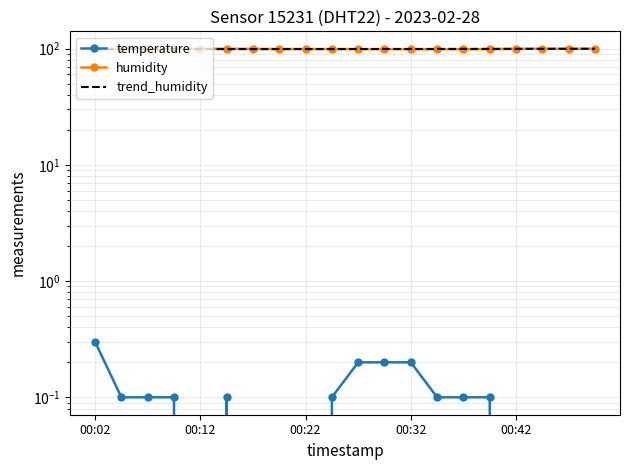

Which category has the highest value across all series?

00:04